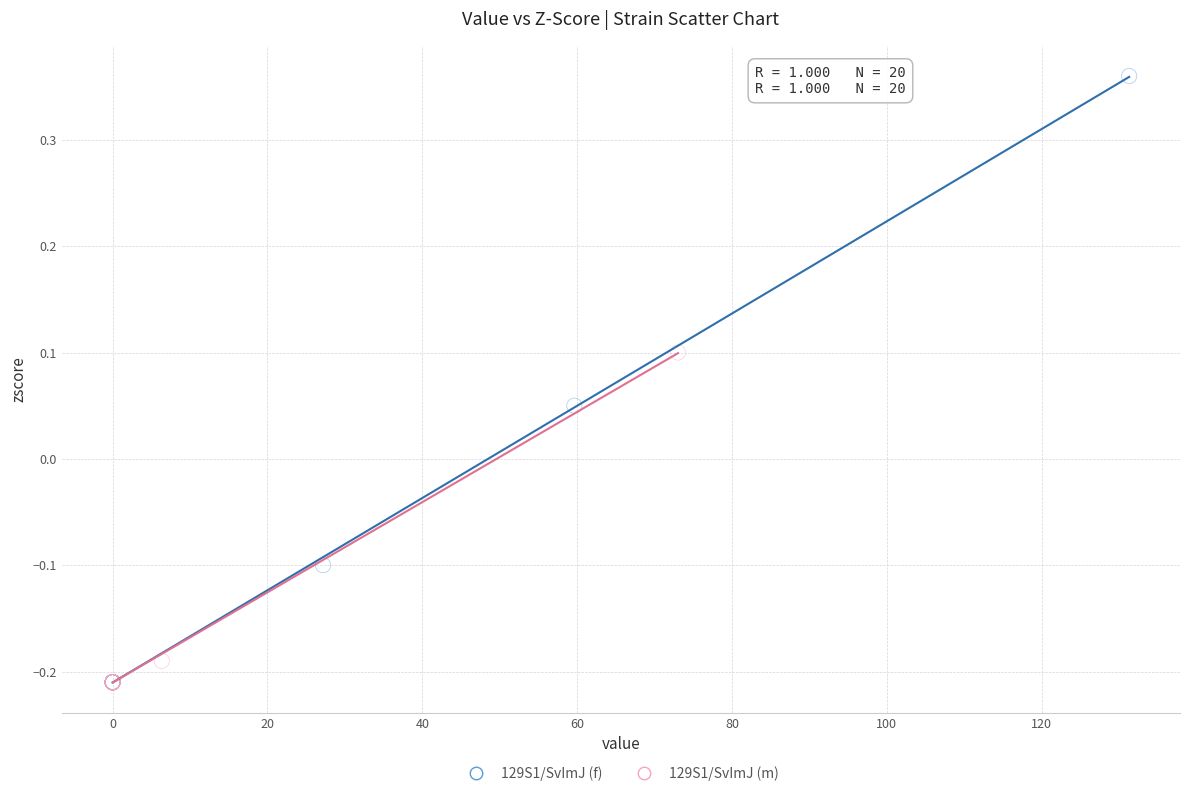

Which series contains the highest Y value?

129S1/SvImJ (f)